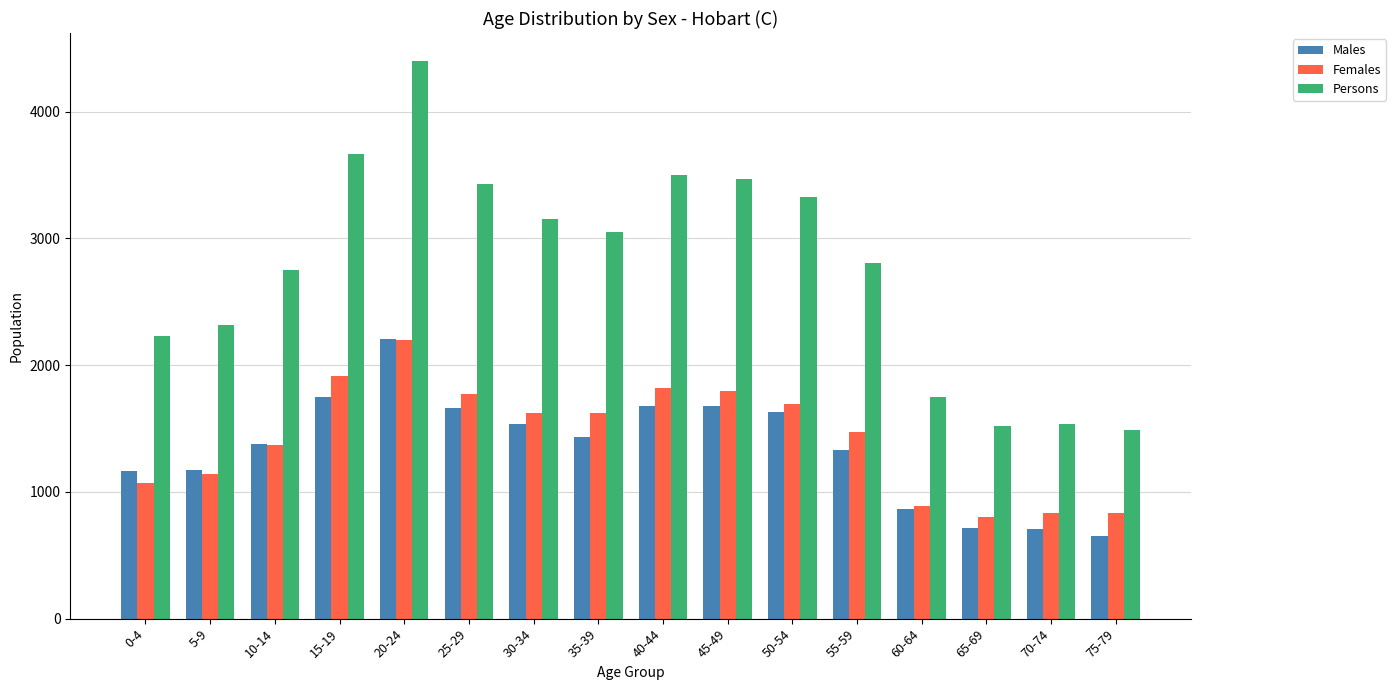

At which label does Males reach its peak?

20-24